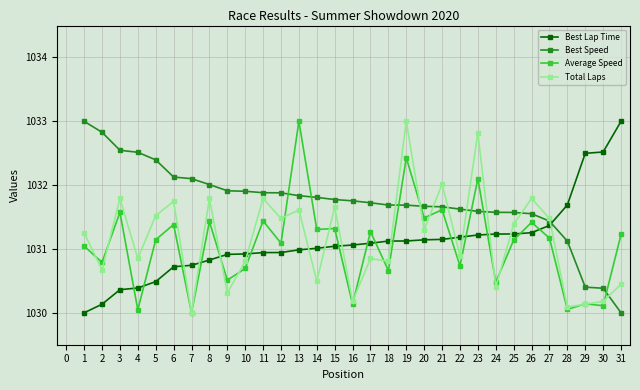

How many values in the Total Laps series are below 1031?

15